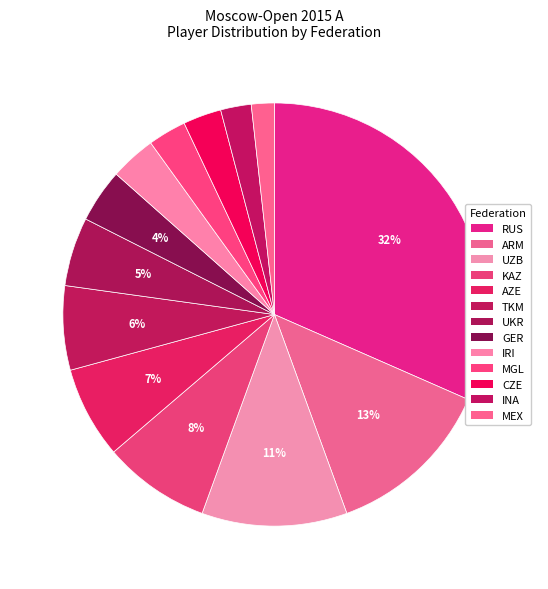

What is the largest slice in the pie chart?

RUS